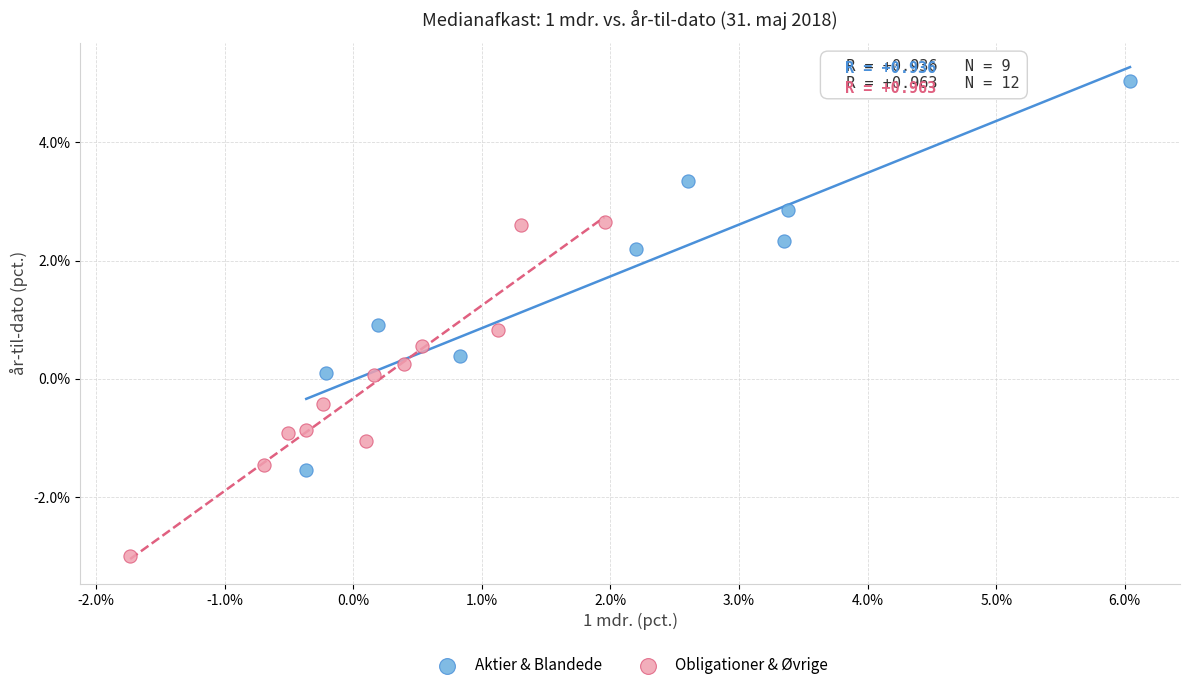

Which series reaches the minimum Y coordinate?

Obligationer & Øvrige